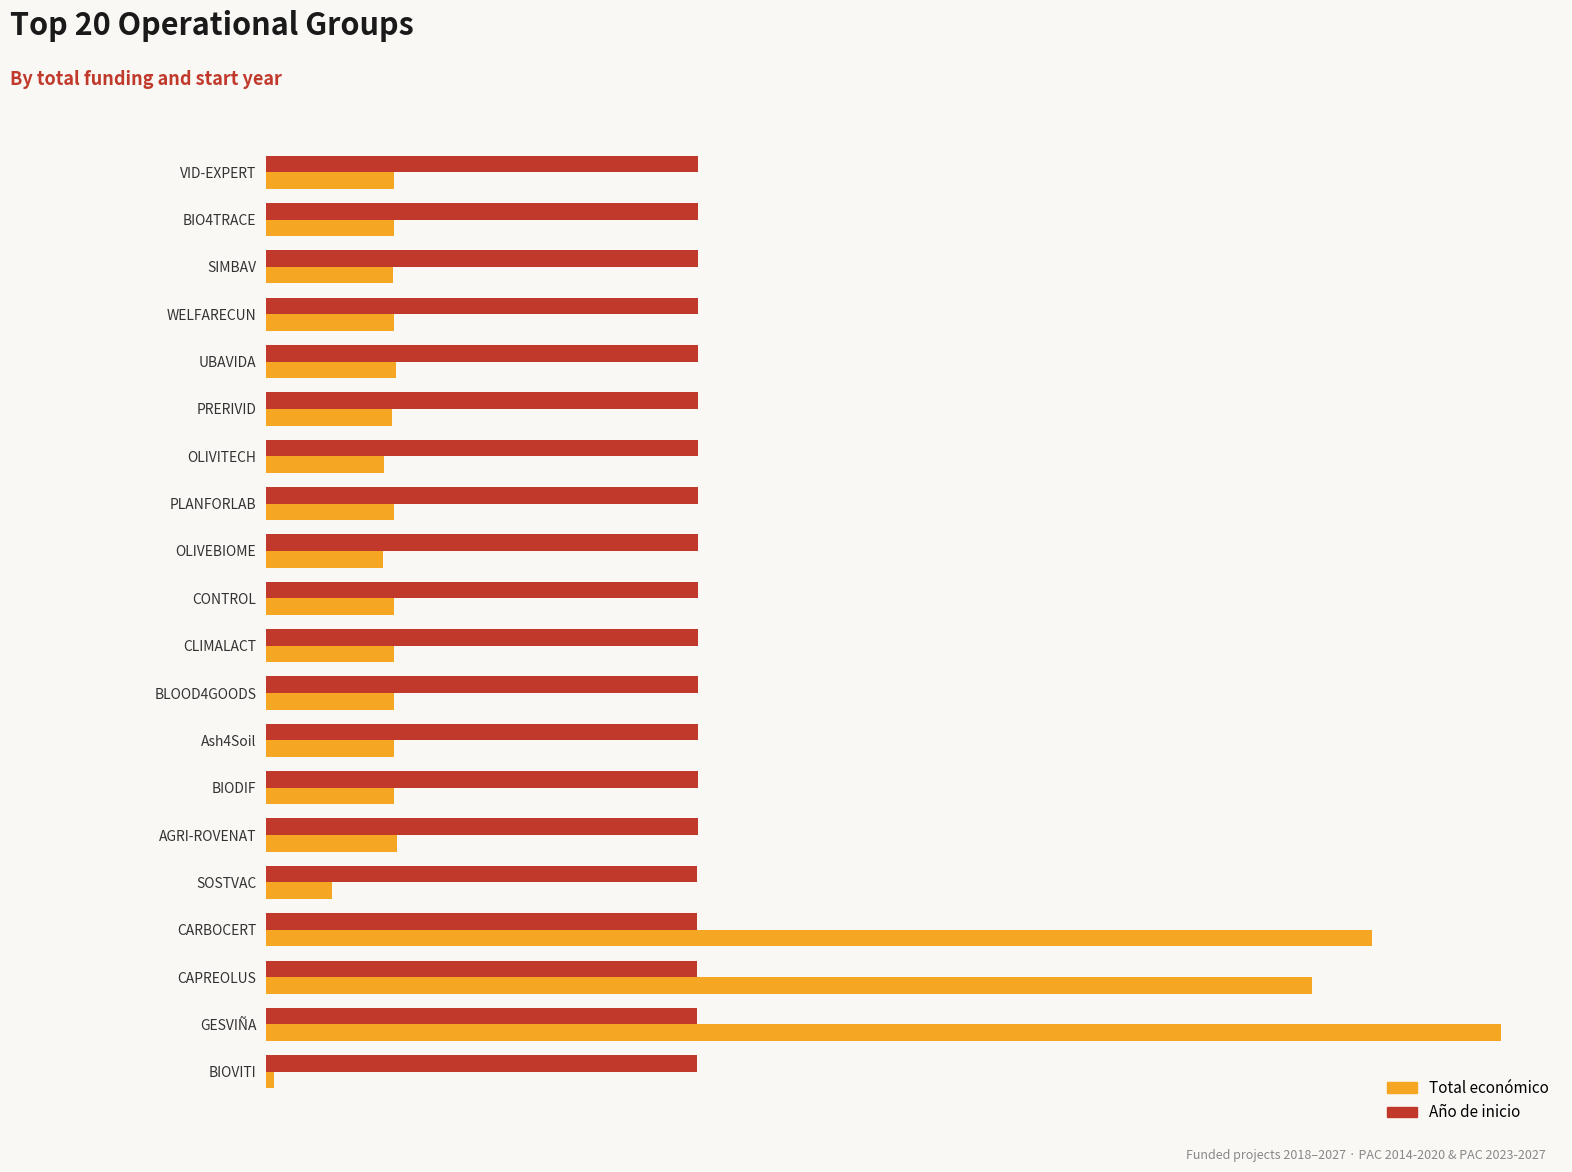

Which series has the largest range (max minus min)?

Total económico